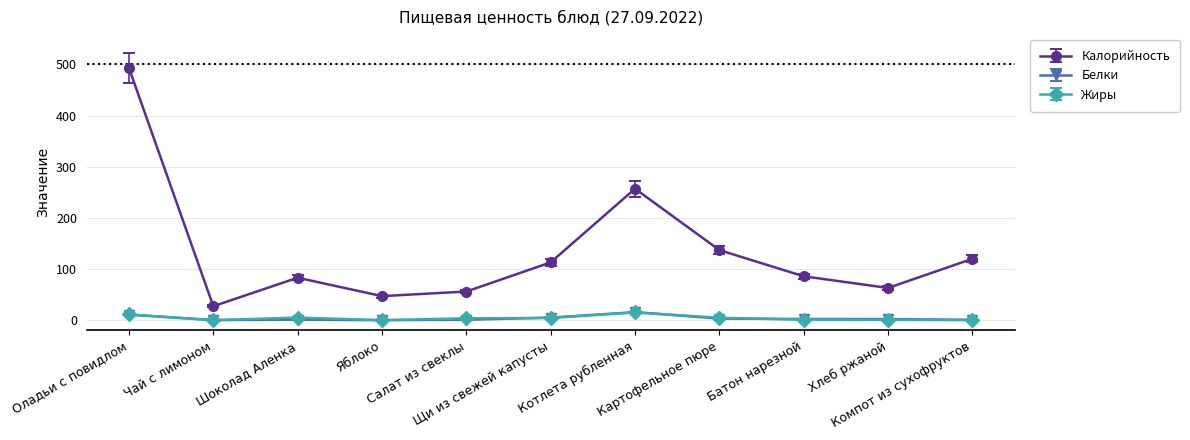

Which series has the largest total across all categories?

Калорийность